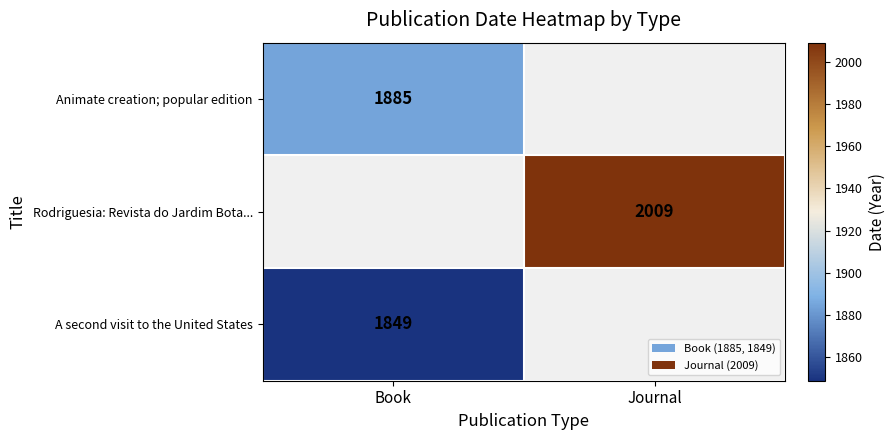

True or false: A second visit to the United States has a value of 1849 at Book.

True